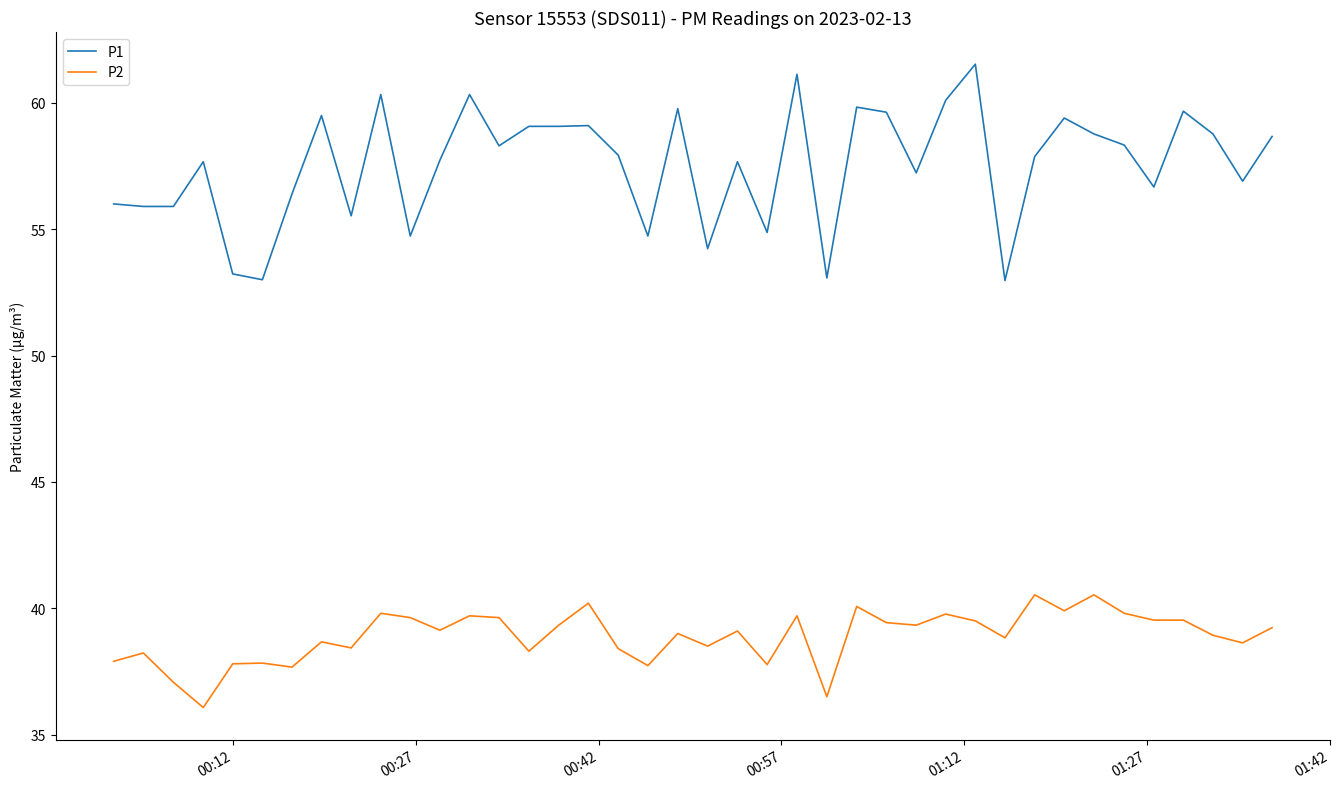

What is the difference between the maximum and minimum values in the P2 series?

4.5